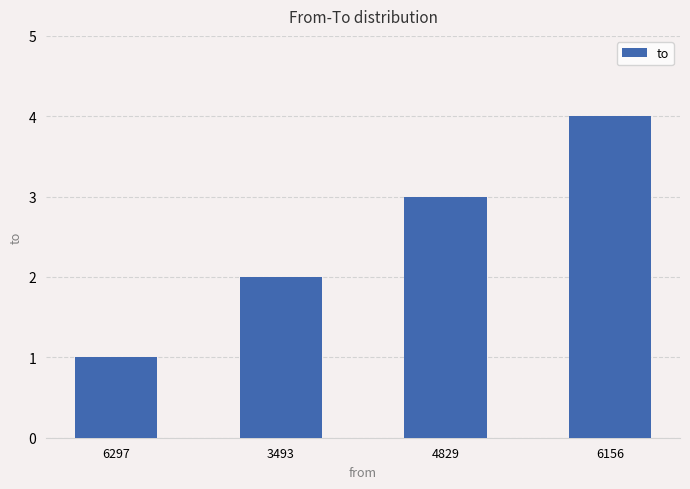

What is the difference between the maximum and minimum values?

3